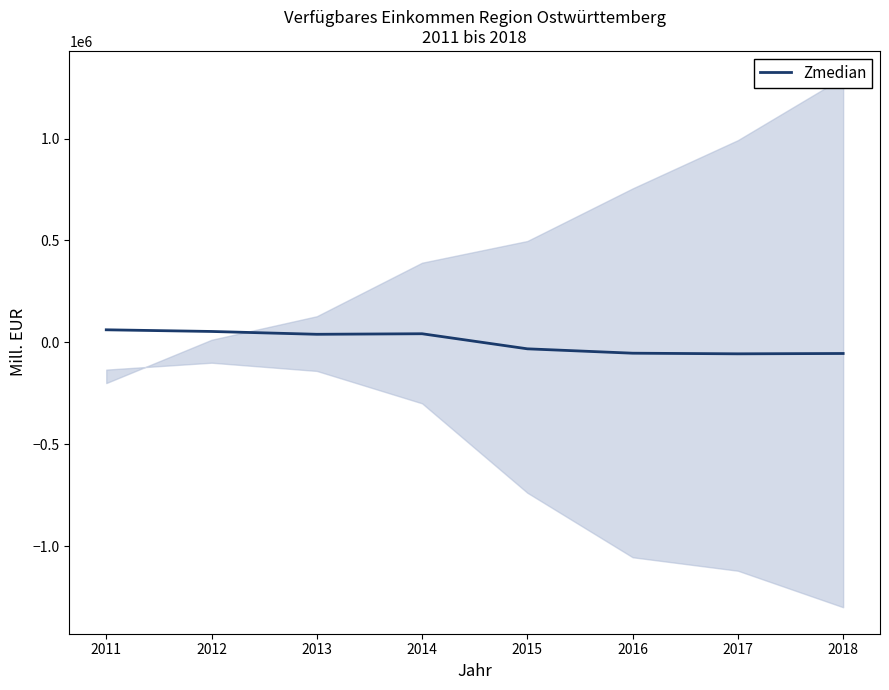

The chart shows a value of 53321.6 at 2012. True or false?

True